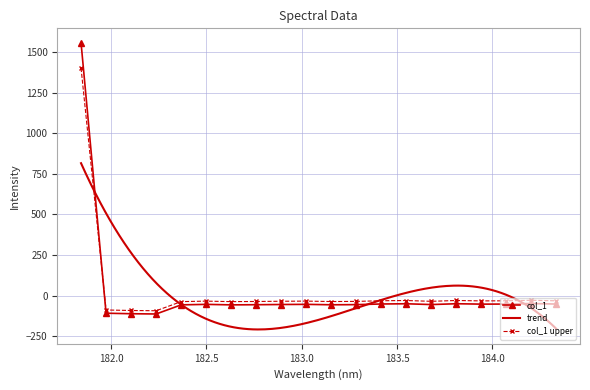

What is the minimum value shown in the chart?

-113.6